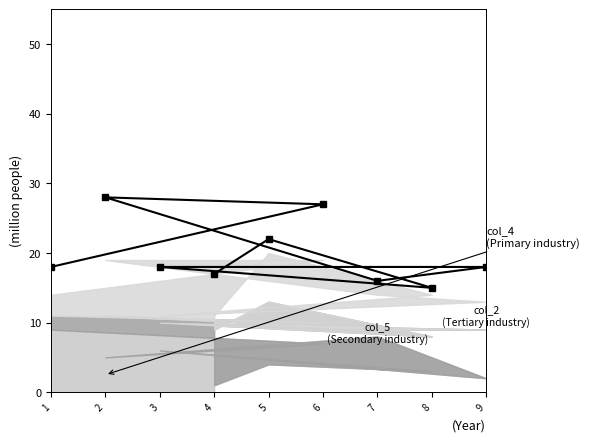

At which category does the chart reach its minimum across all series?

8